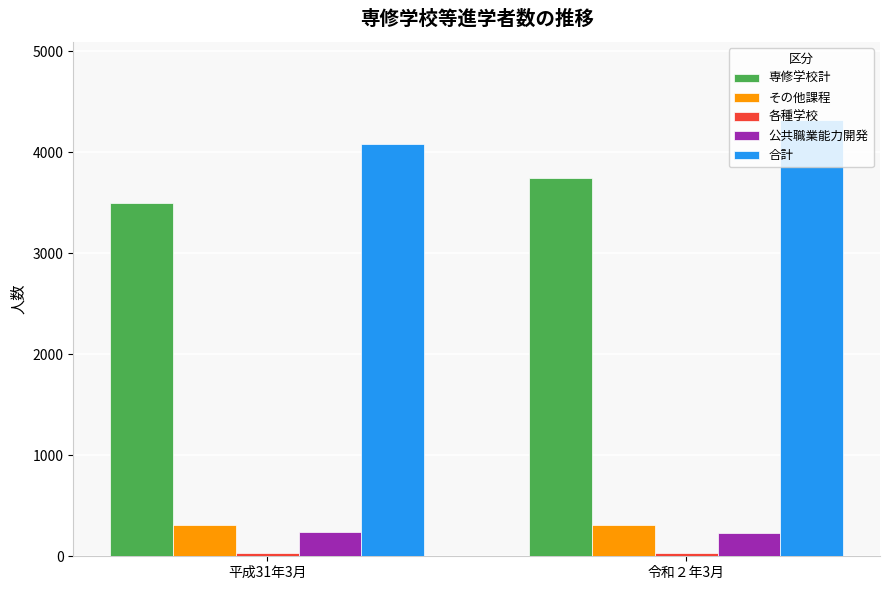

How many bars are there in each group?

5